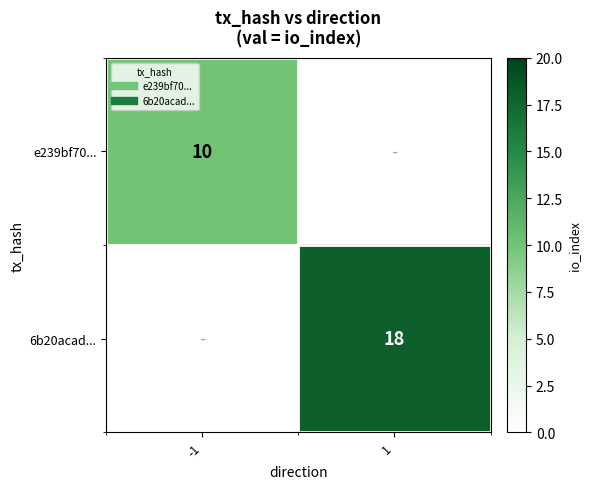

Rank the series at -1 from highest to lowest value.

e239bf70..., 6b20acad...